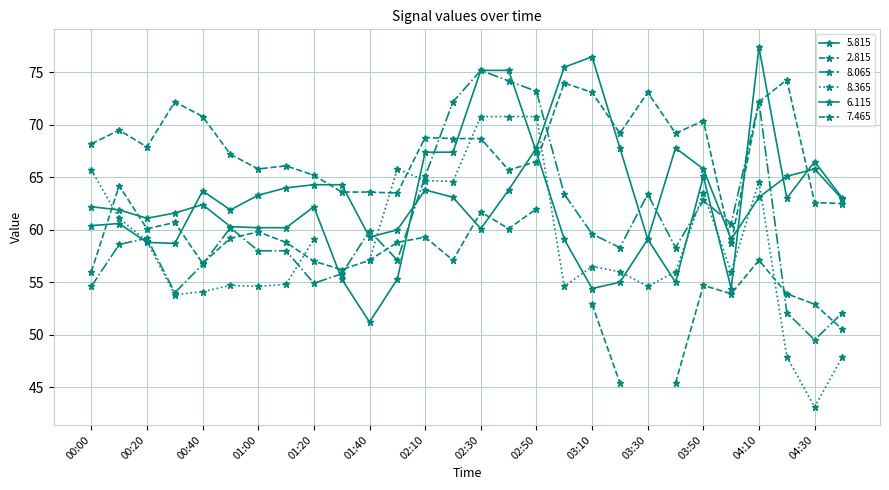

Is it true that   2.815 equals 73.1 at 03:10?

True